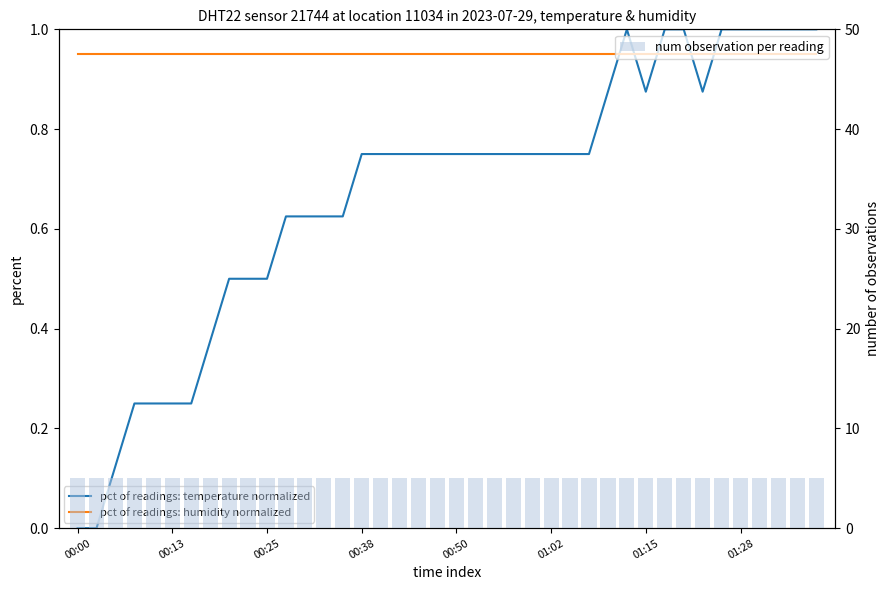

True or false: pct of readings: temperature normalized has a value of 0.1 at 11.

False